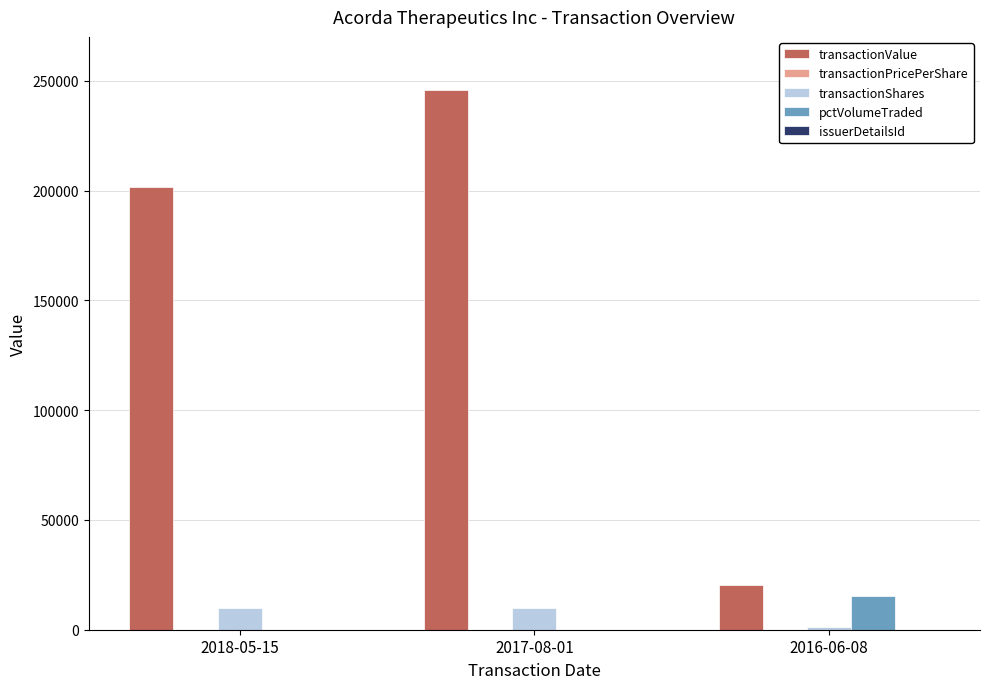

Which category has the highest value across all series?

2017-08-01